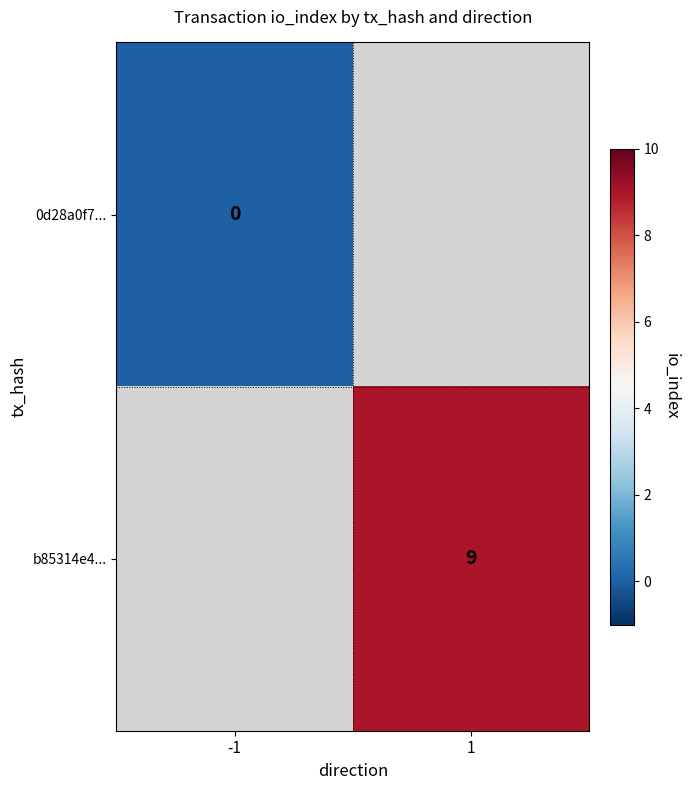

Is it true that b85314e4... equals 9 at 1?

True